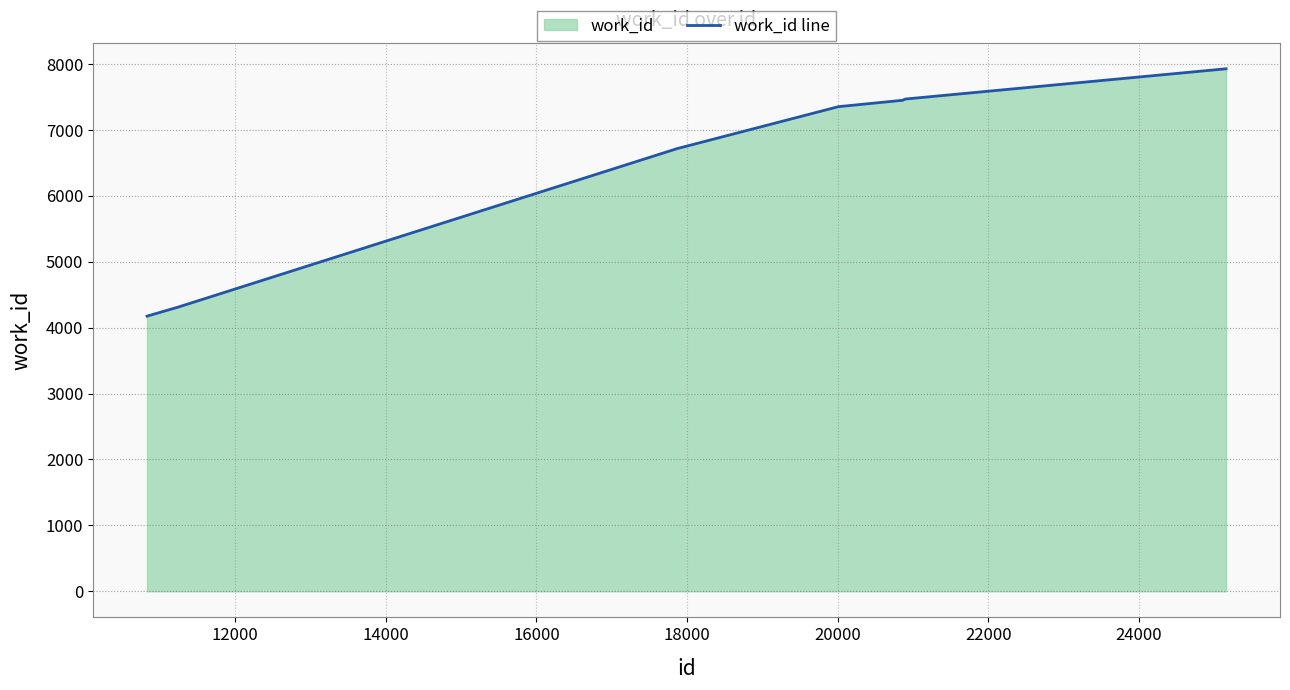

What is the maximum value shown in the chart?

7929